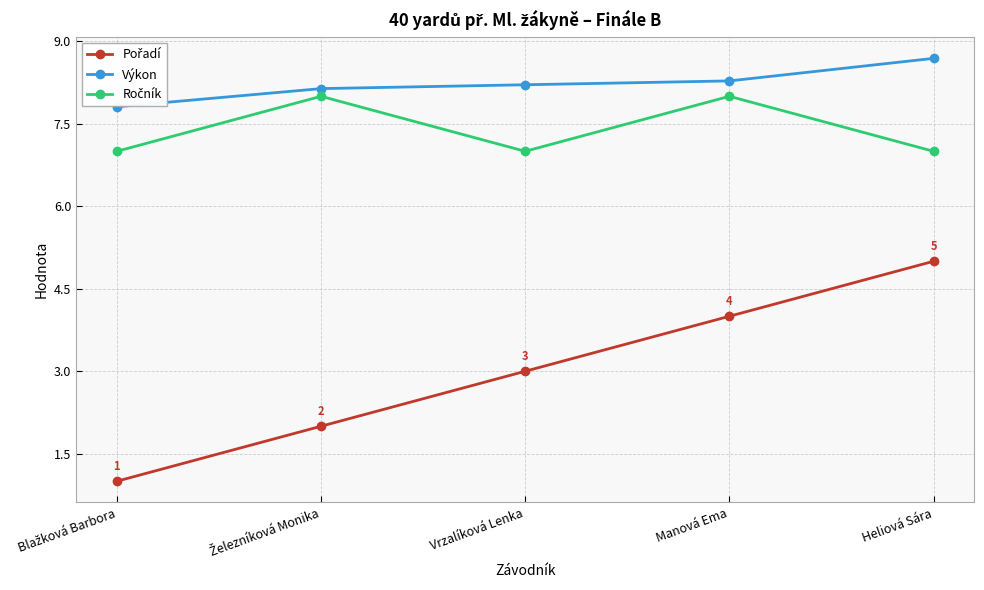

True or false: Výkon has more than 2 interior local peaks.

False